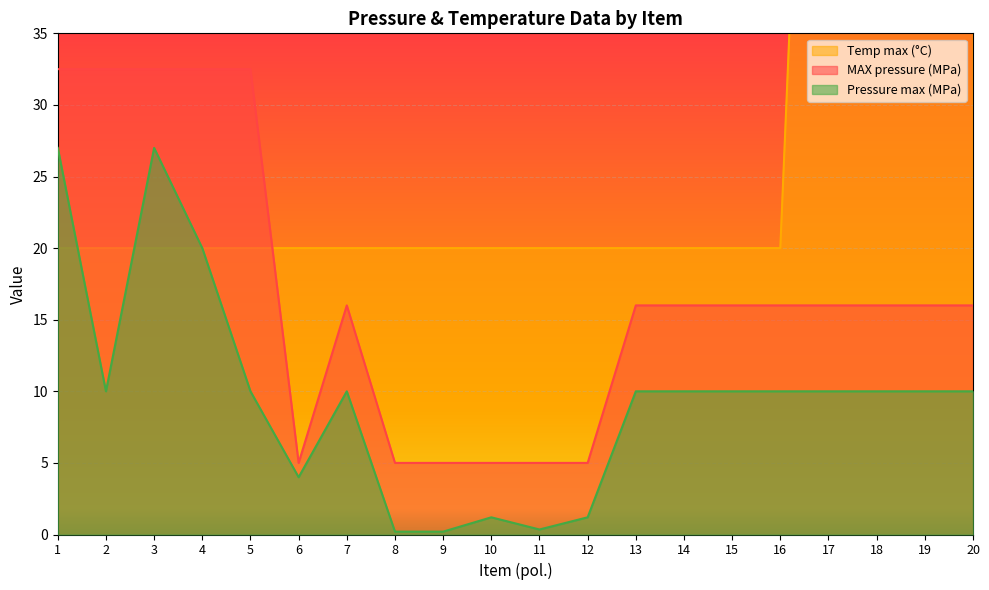

True or false: Temp max (°C) and MAX pressure (MPa) intersect in this chart.

True